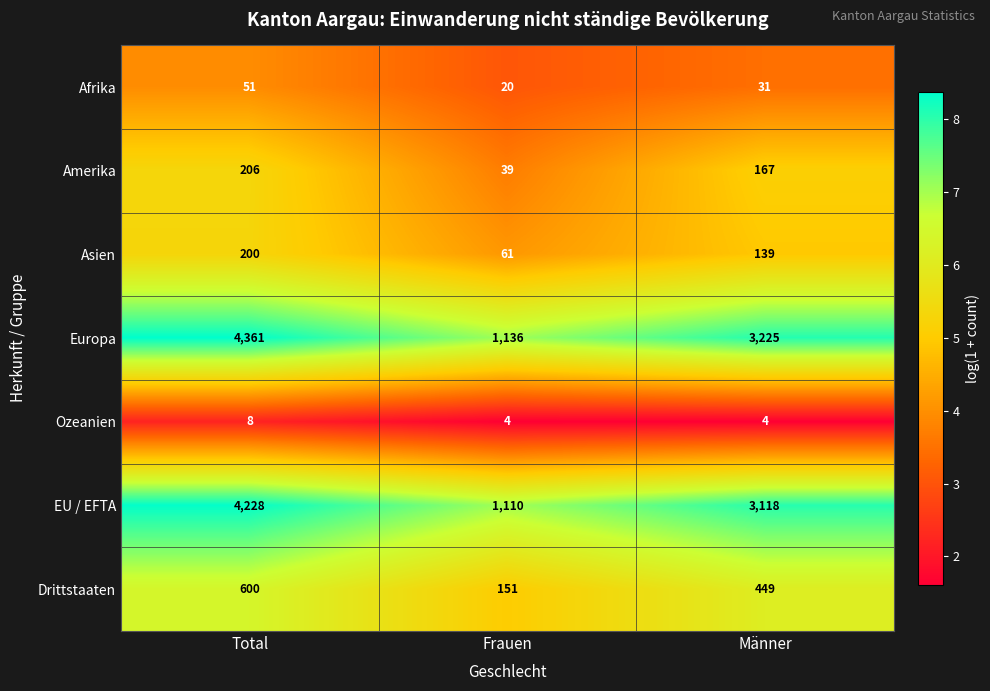

At which category is the sum across all series the highest?

Total